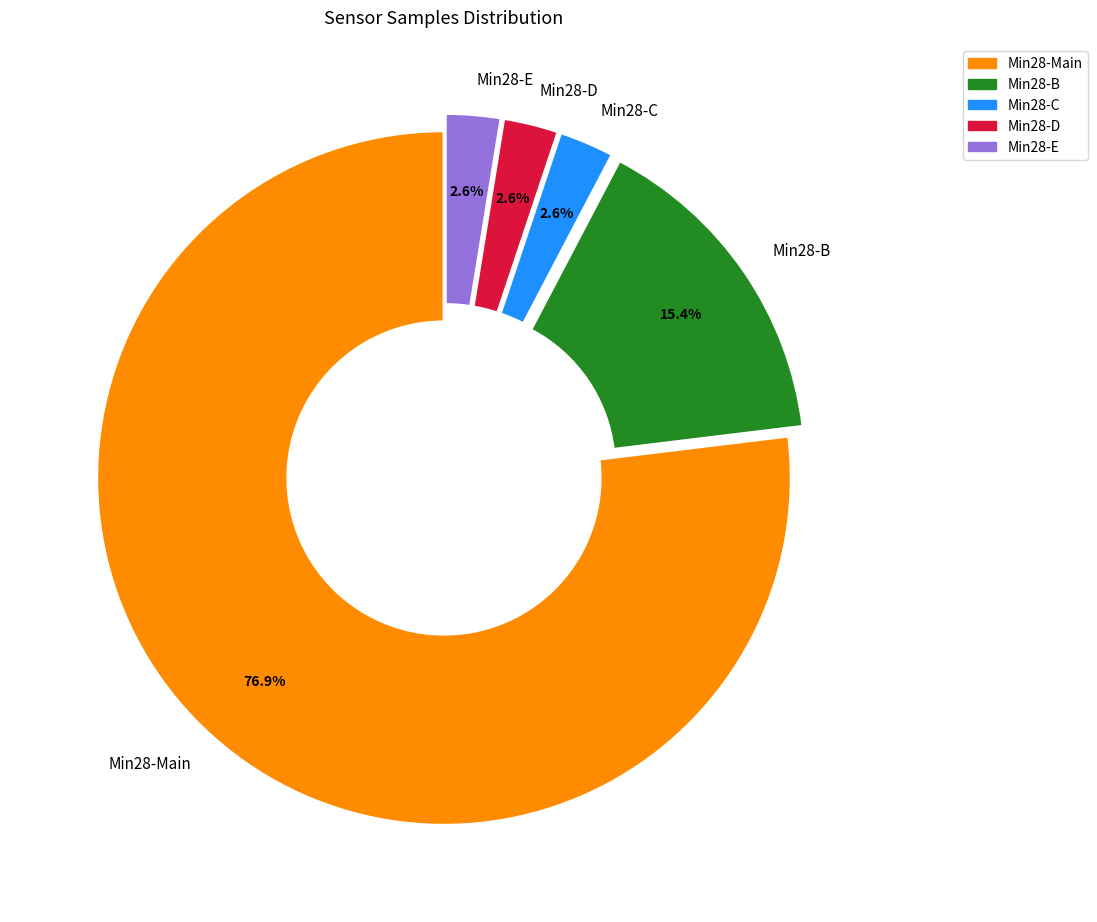

What is the ratio of the value at Min28-Main to the value at Min28-B?

5.0